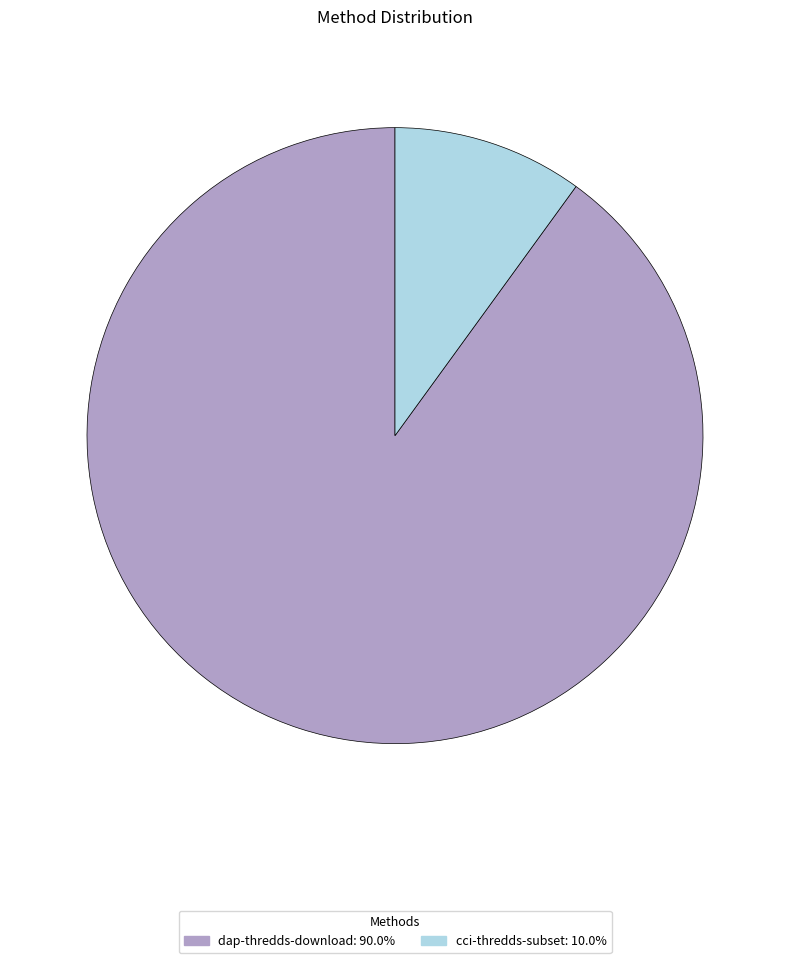

Which slice represents more than half of the pie?

dap-thredds-download